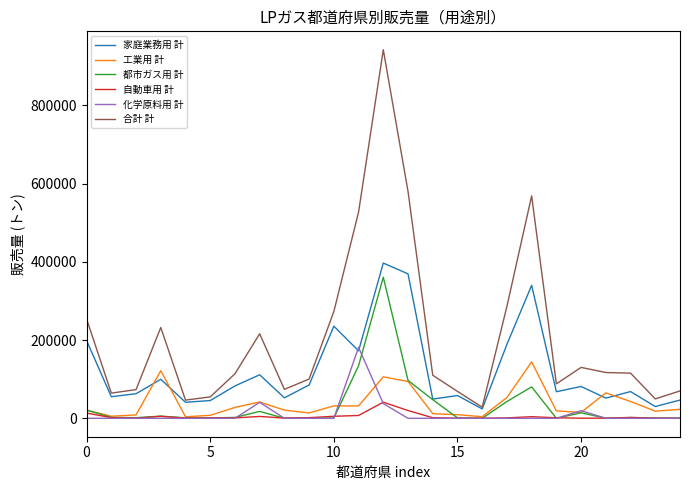

True or false: 都市ガス用 計 and 合計 計 intersect in this chart.

False